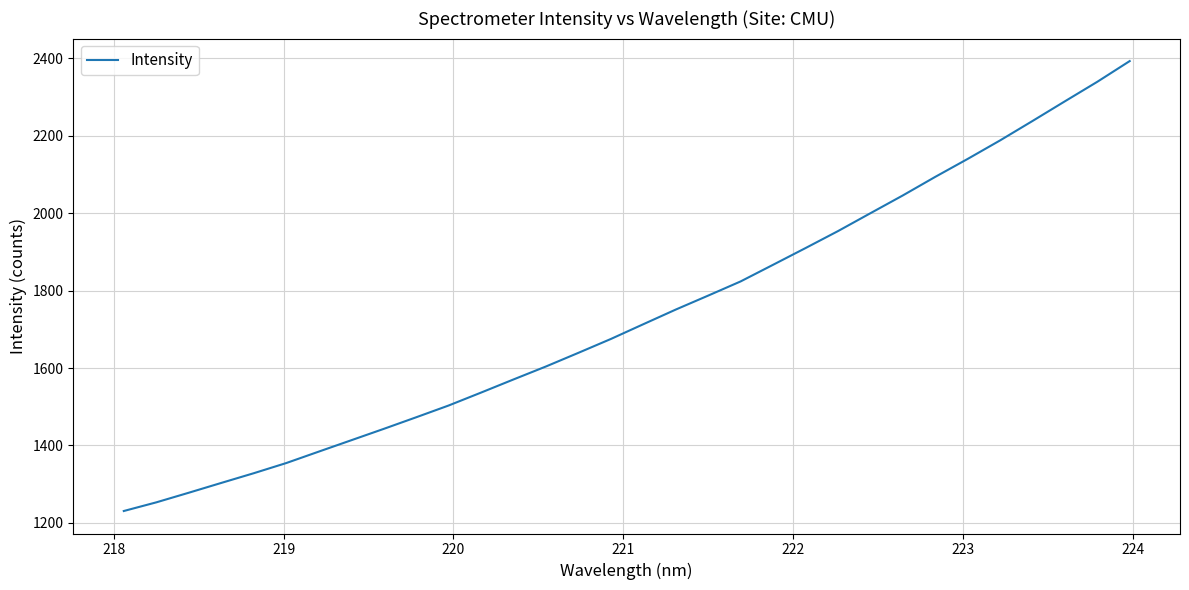

What is the greatest value displayed?

2392.7